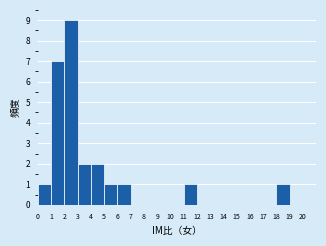

Over which range of the x-axis is the bar tallest?

2 to 3